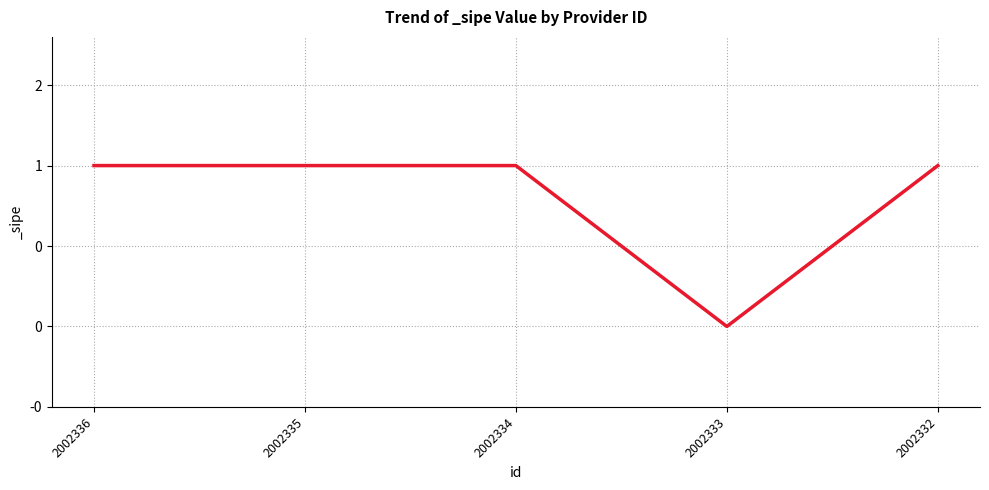

What is the difference between the values at 2002333 and 2002334?

1